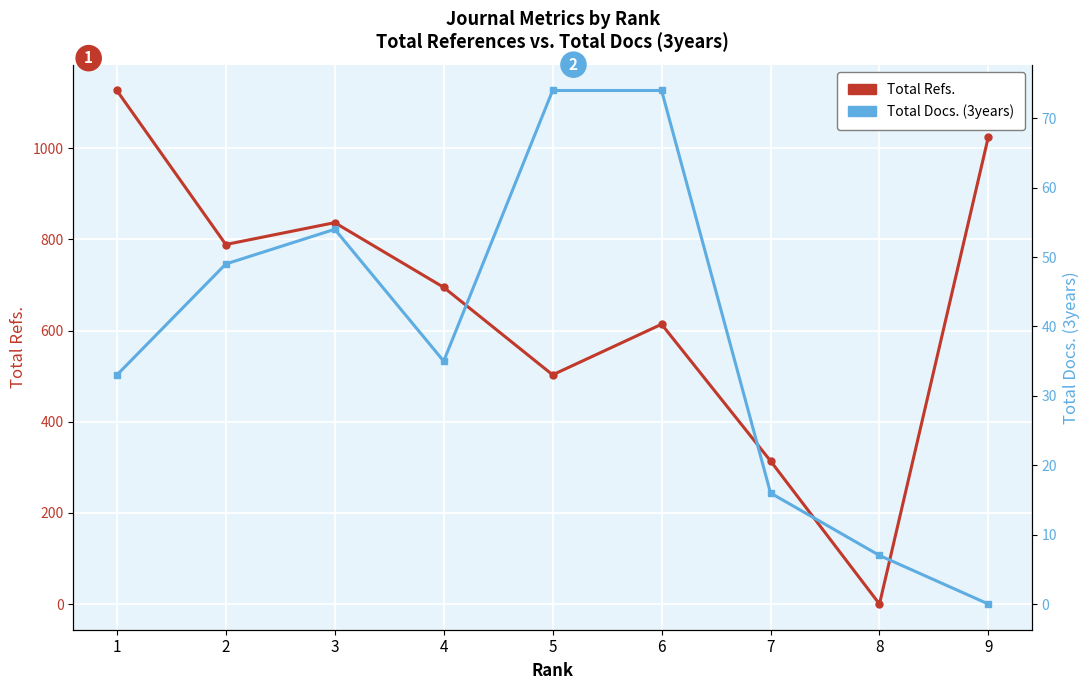

At which category is the sum across all series the highest?

1